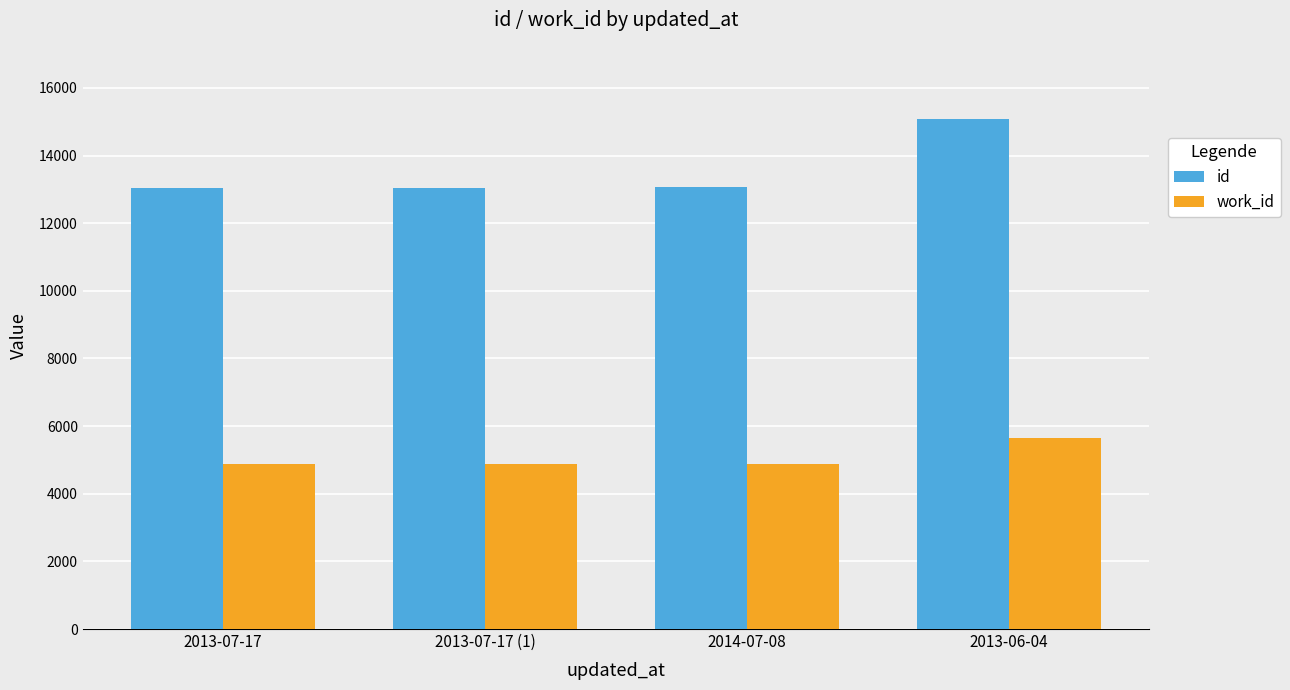

Rank the series at 2013-07-17 from lowest to highest value.

work_id, id